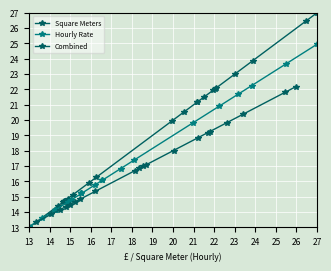

What are all the series names shown in the legend?

Square Meters, Hourly Rate, Combined